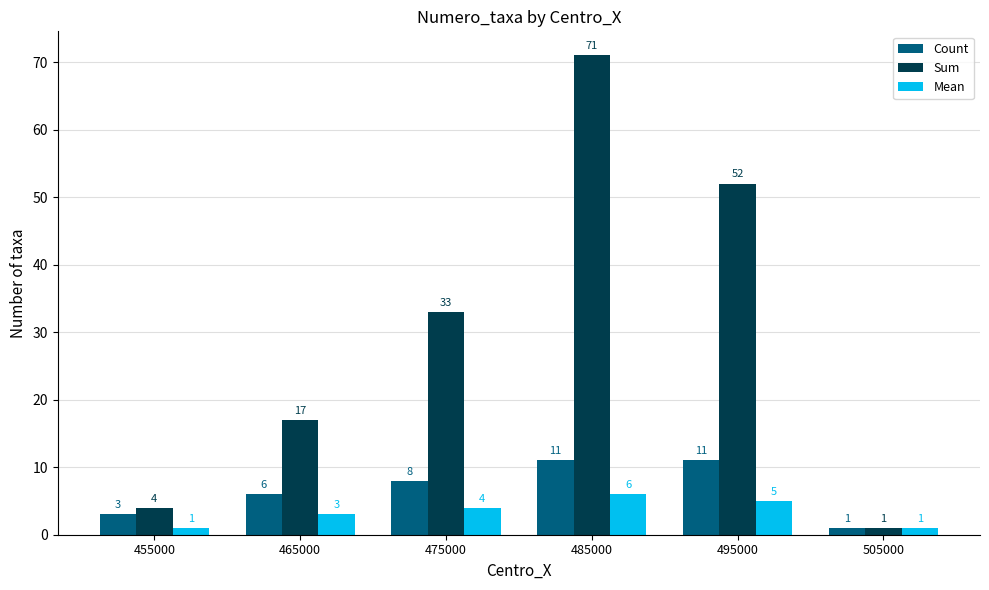

List the series in order of their peak value, highest first.

Sum, Count, Mean